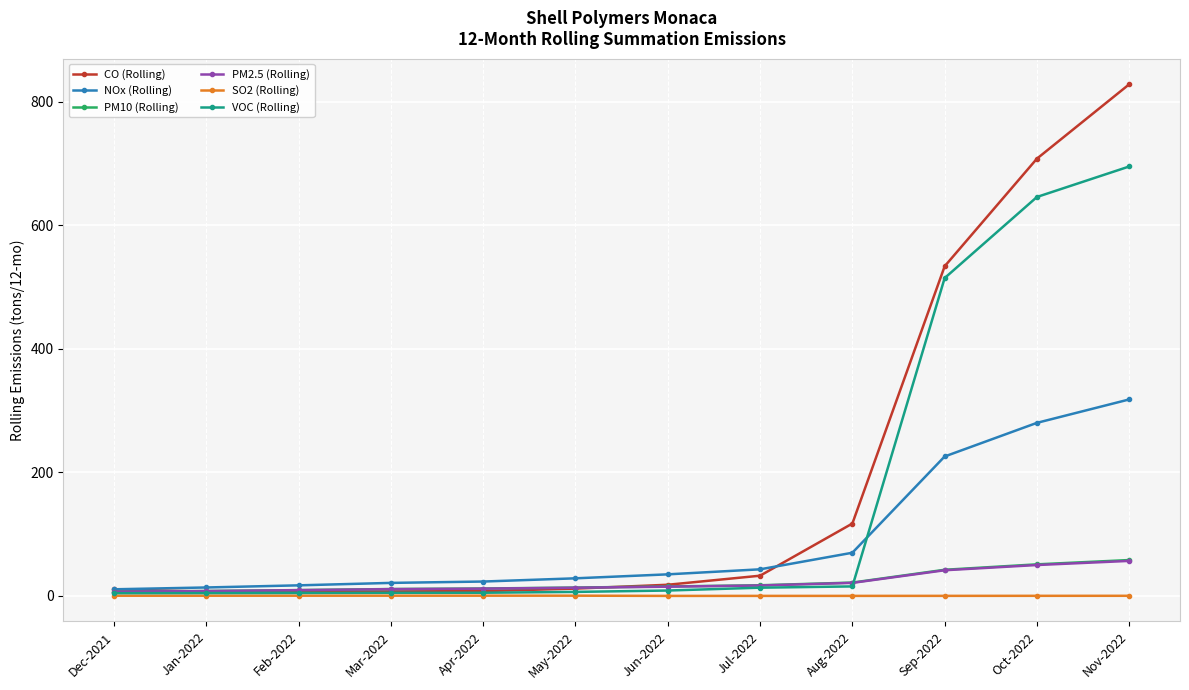

Which series has the largest range (max minus min)?

CO (Rolling)